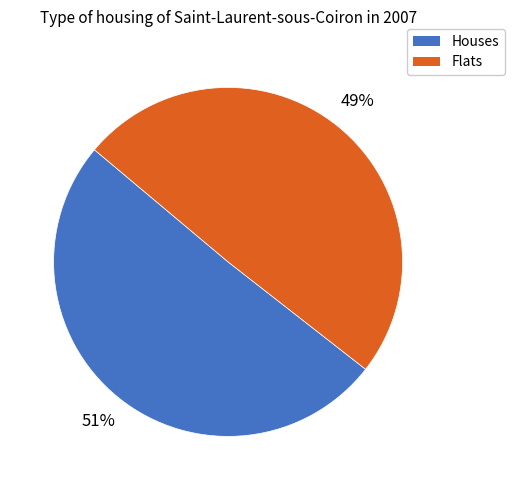

To the nearest percent, what is the average slice percentage?

50%